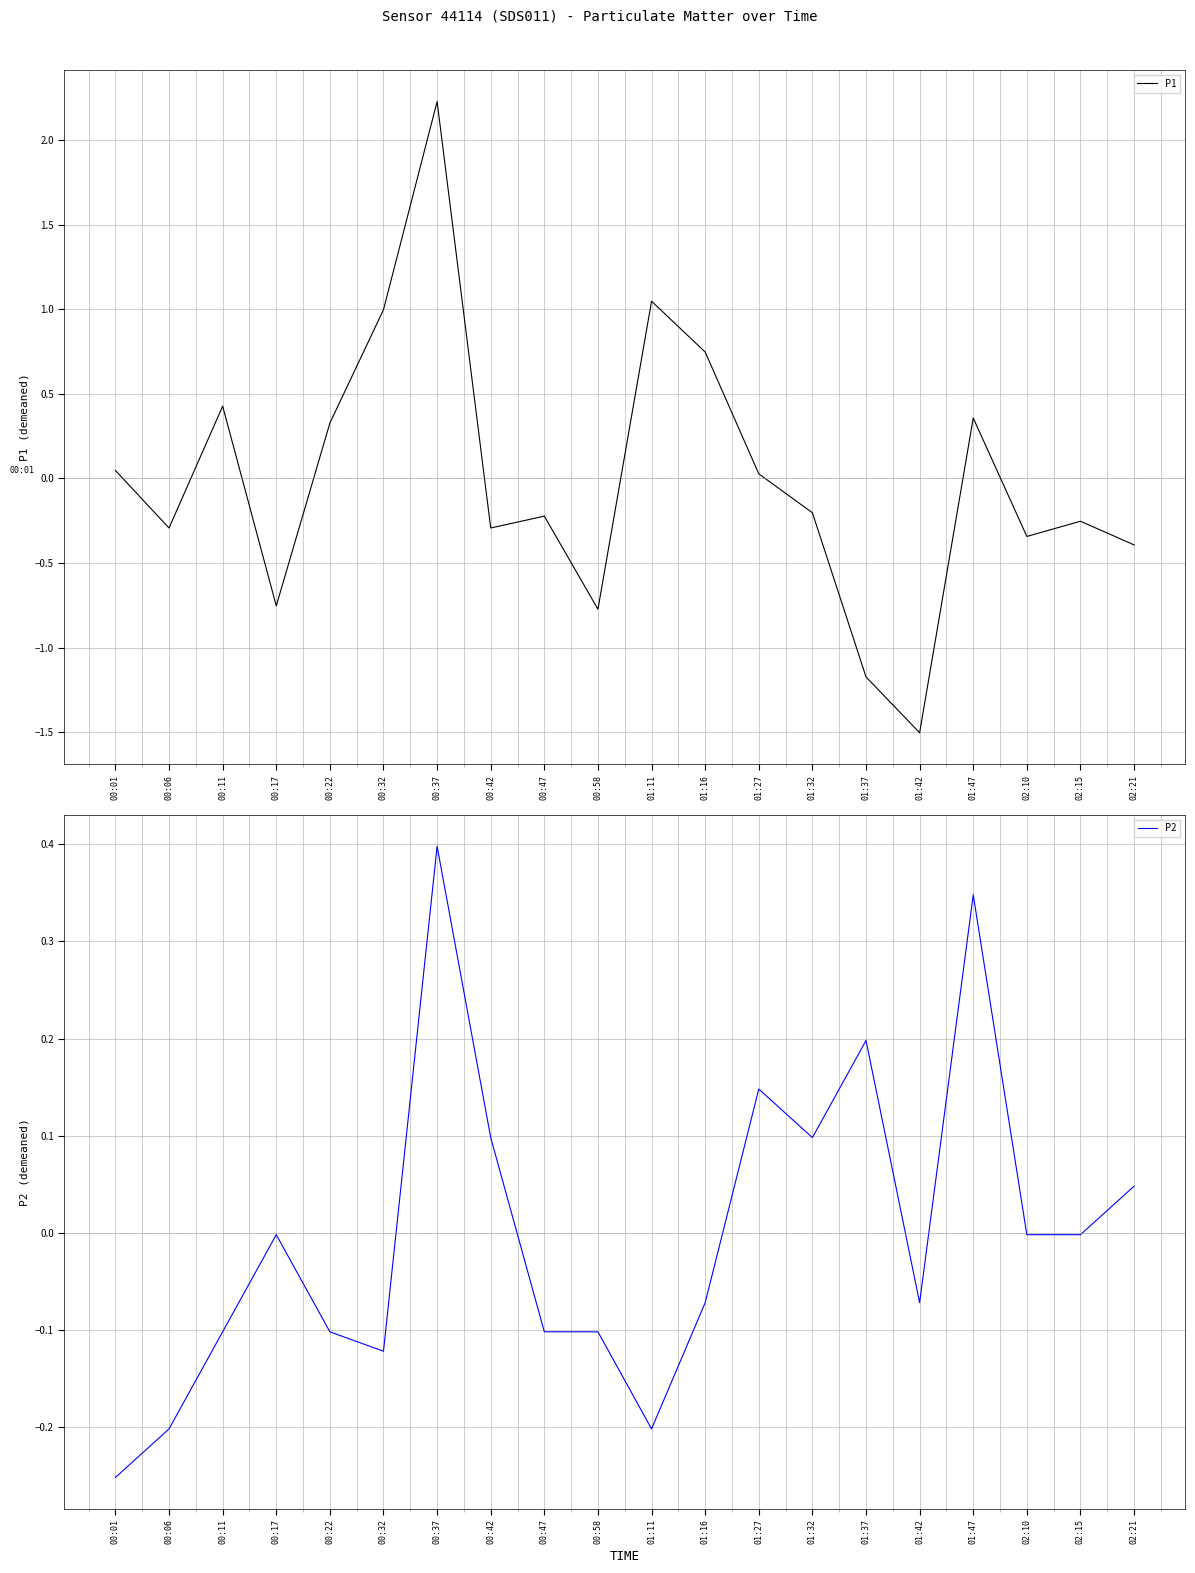

What is the greatest value displayed?

2.2